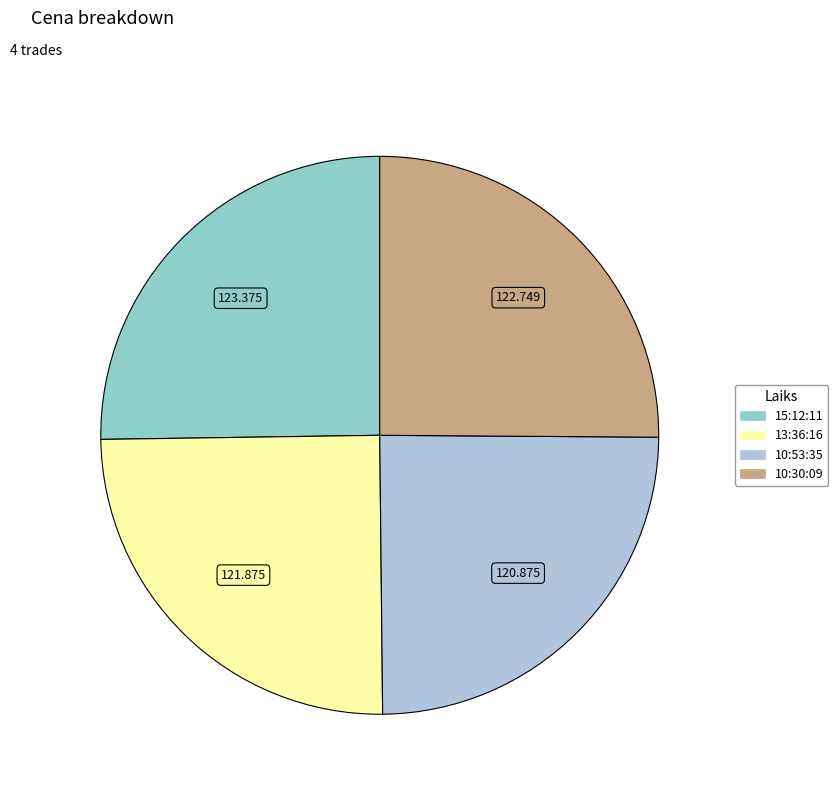

Is it true that 10:30:09 is 25% of the pie?

True